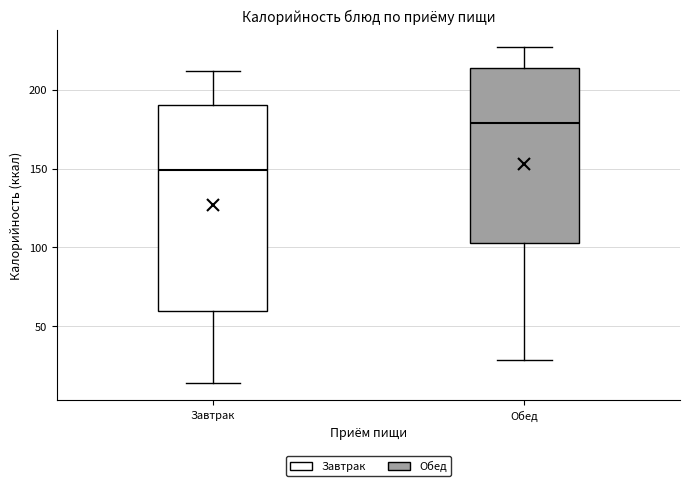

Comparing the boxes themselves (not the whiskers), which one is the tallest?

Завтрак